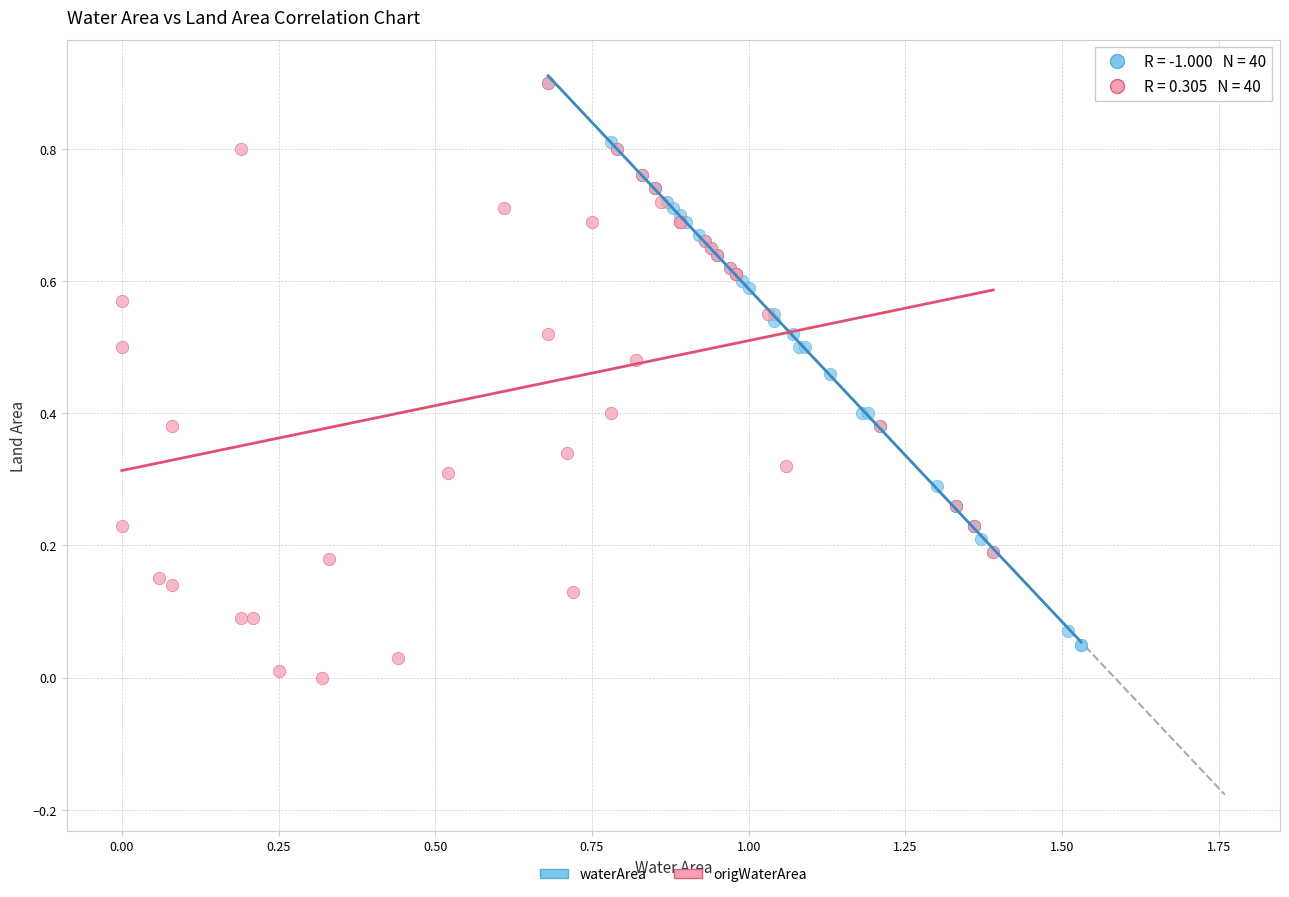

Which series has the largest Y range (max minus min)?

origWaterArea